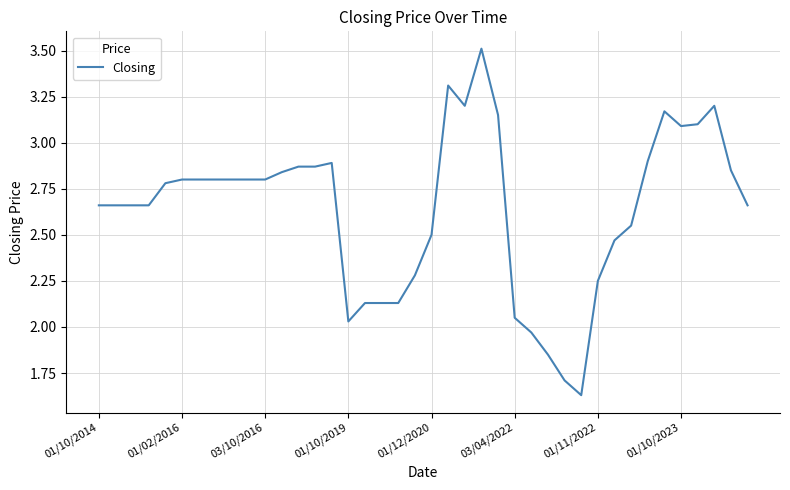

Does the chart display data point markers on the line(s)?

No